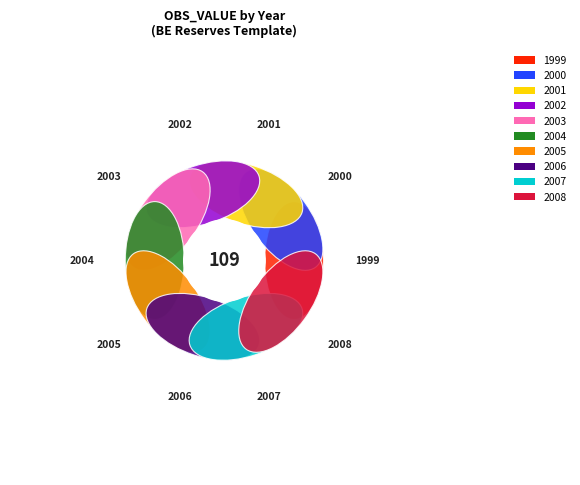

Is there a majority slice in this chart?

No